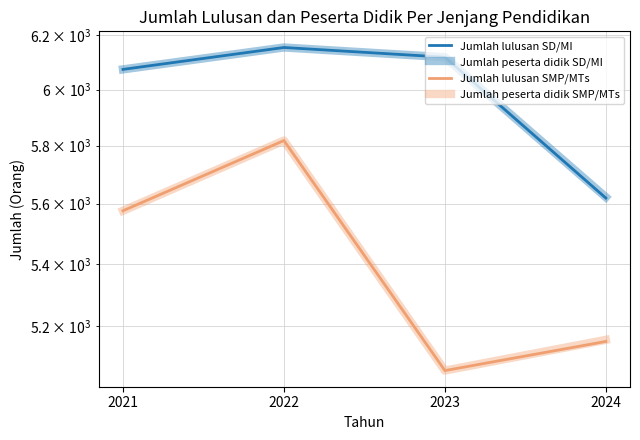

True or false: Jumlah peserta didik SD/MI and Jumlah peserta didik SMP/MTs cross at least once.

False